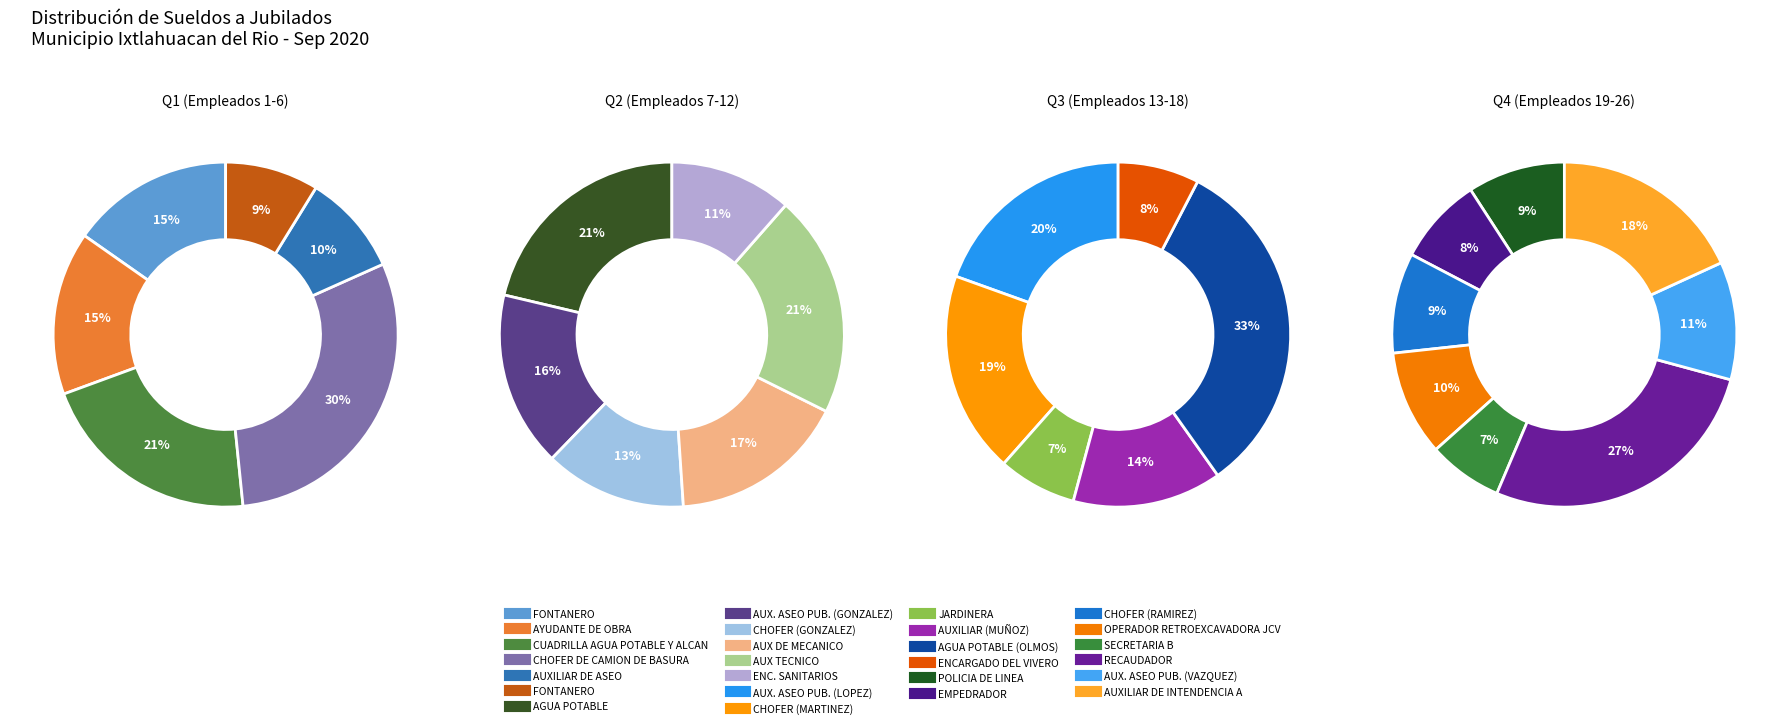

Does any single category account for the majority?

No